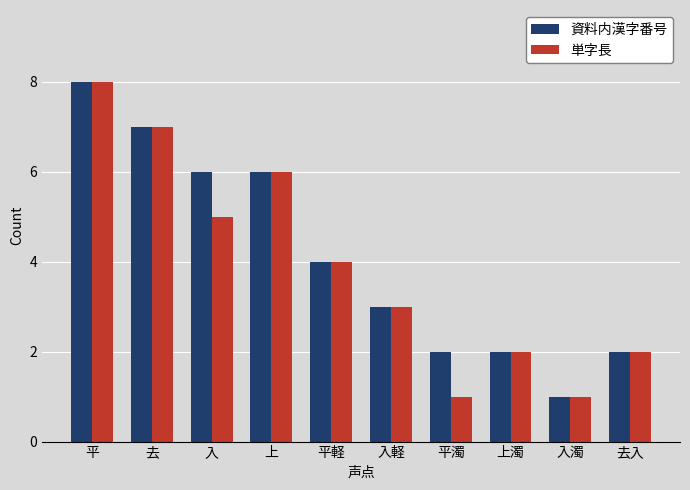

What is the highest value of the 単字長 series?

8